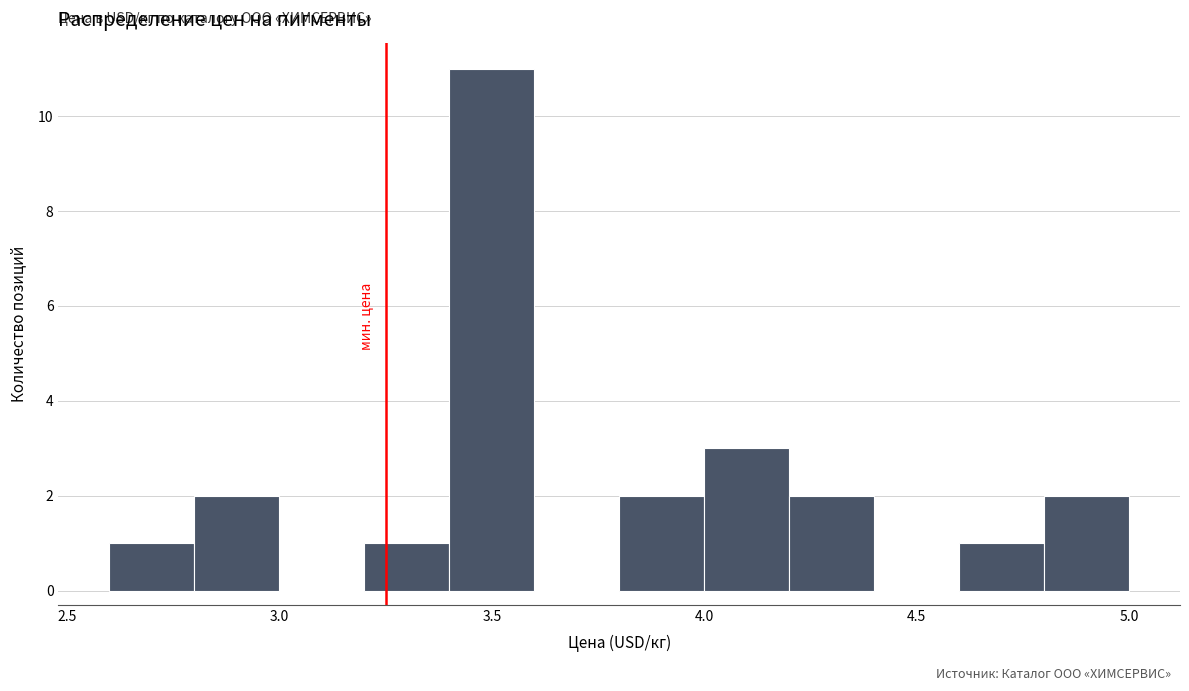

What is the height of the bar covering 4.8 to 5.0 on the x-axis? The values are not printed on the chart, so give them approximately, as read against the axis.

2